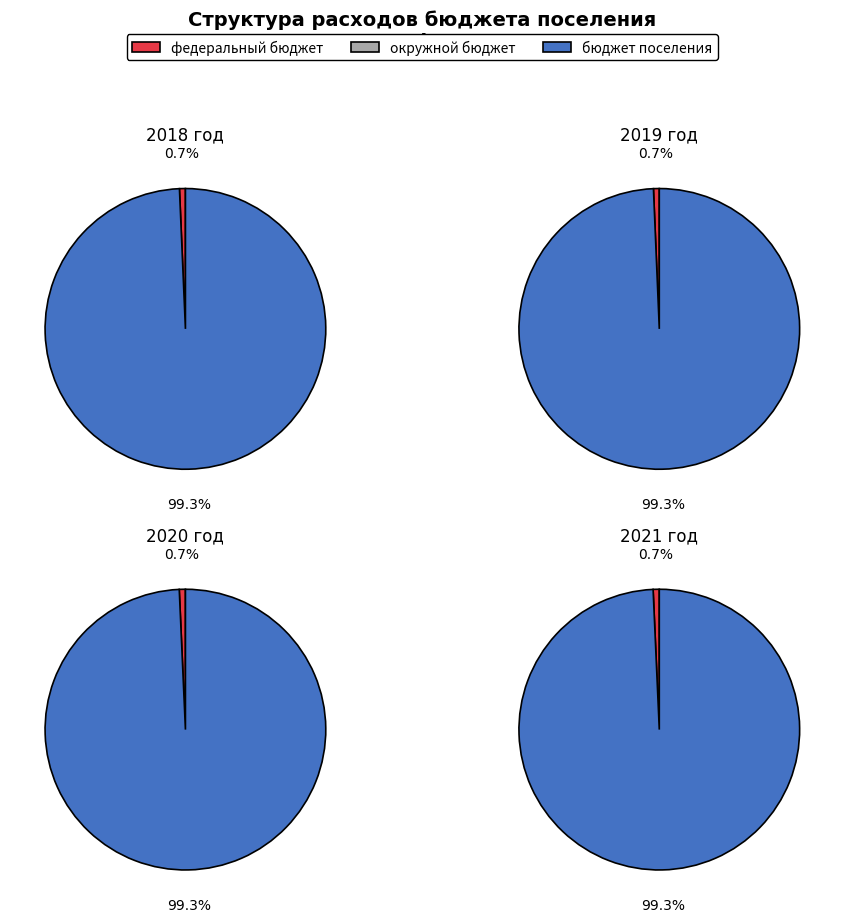

To the nearest percent, what percentage of the pie is 2019?

25%